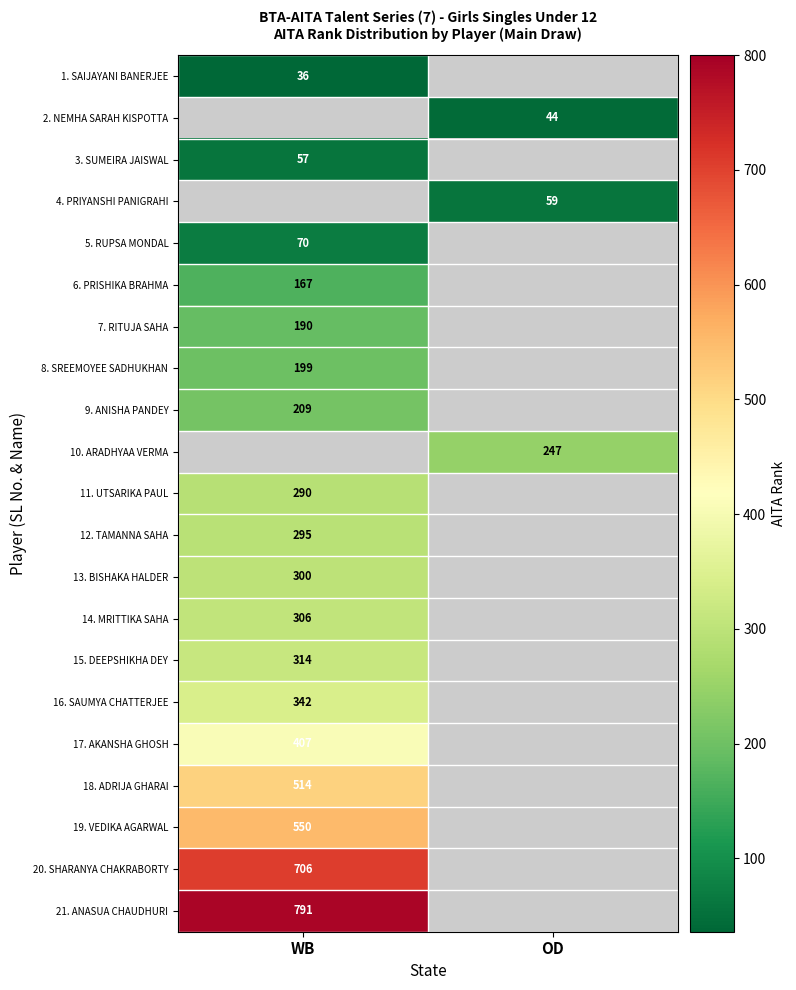

The 14. MRITTIKA SAHA series shows 437 at WB. True or false?

False